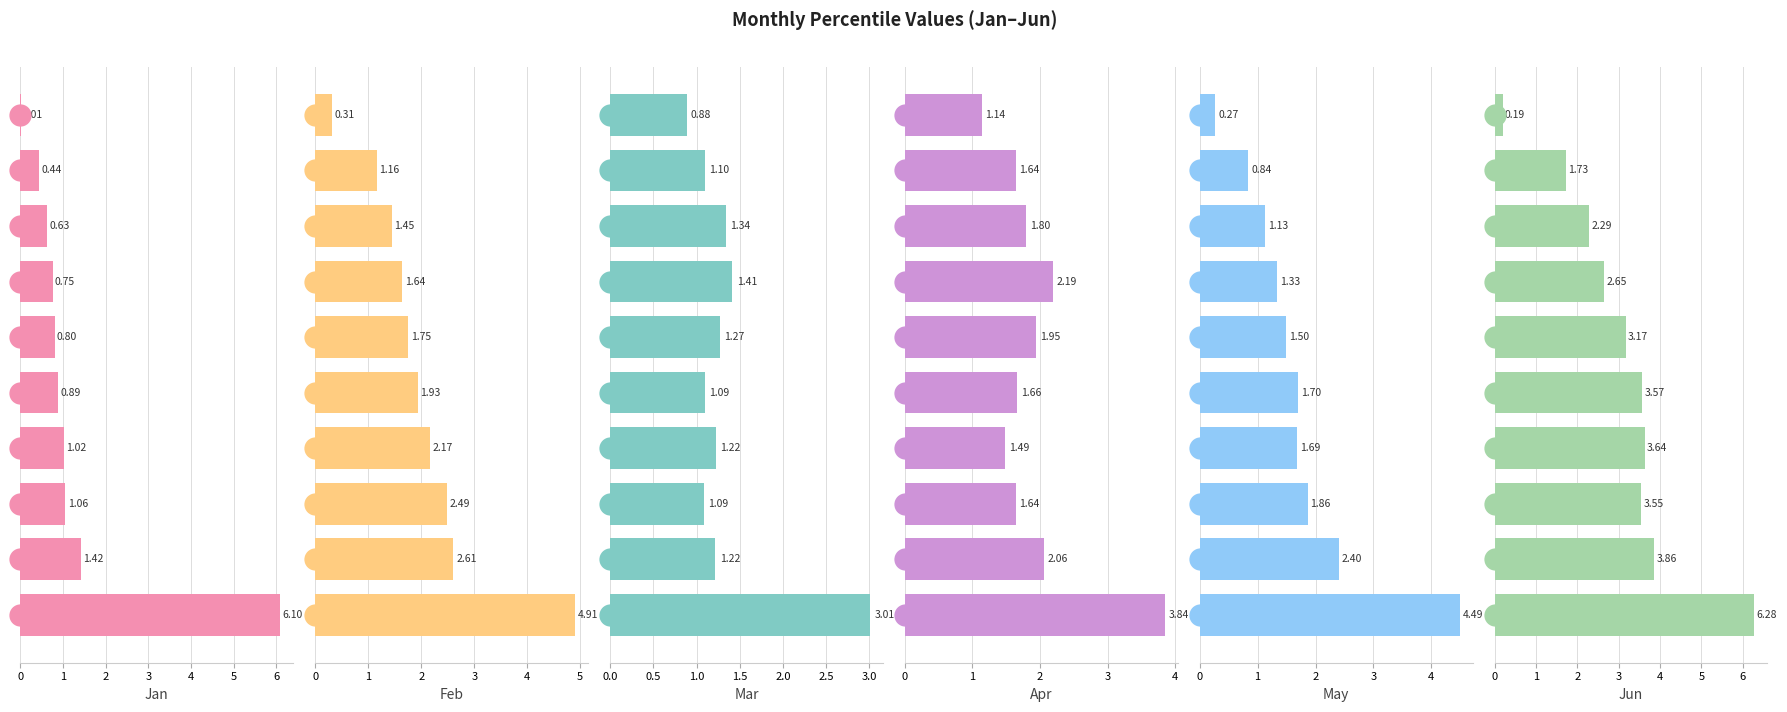

Which series has the largest total across all categories?

Jun